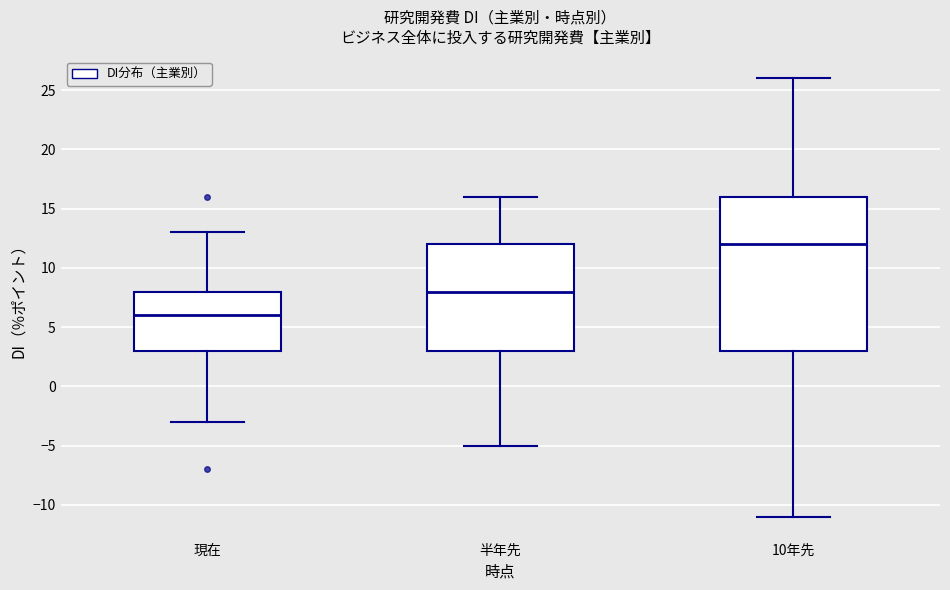

Reading left to right, transcribe this box plot: for each box, give where its median line is, the range the box spans, and where its two whiskers end, as read against the y-axis. The values are not printed on the chart, so give them approximately, as read against the axis.

現在: median 6, box 3 to 8, whiskers -3 to 13
半年先: median 8, box 3 to 12, whiskers -5 to 16
10年先: median 12, box 3 to 16, whiskers -11 to 26